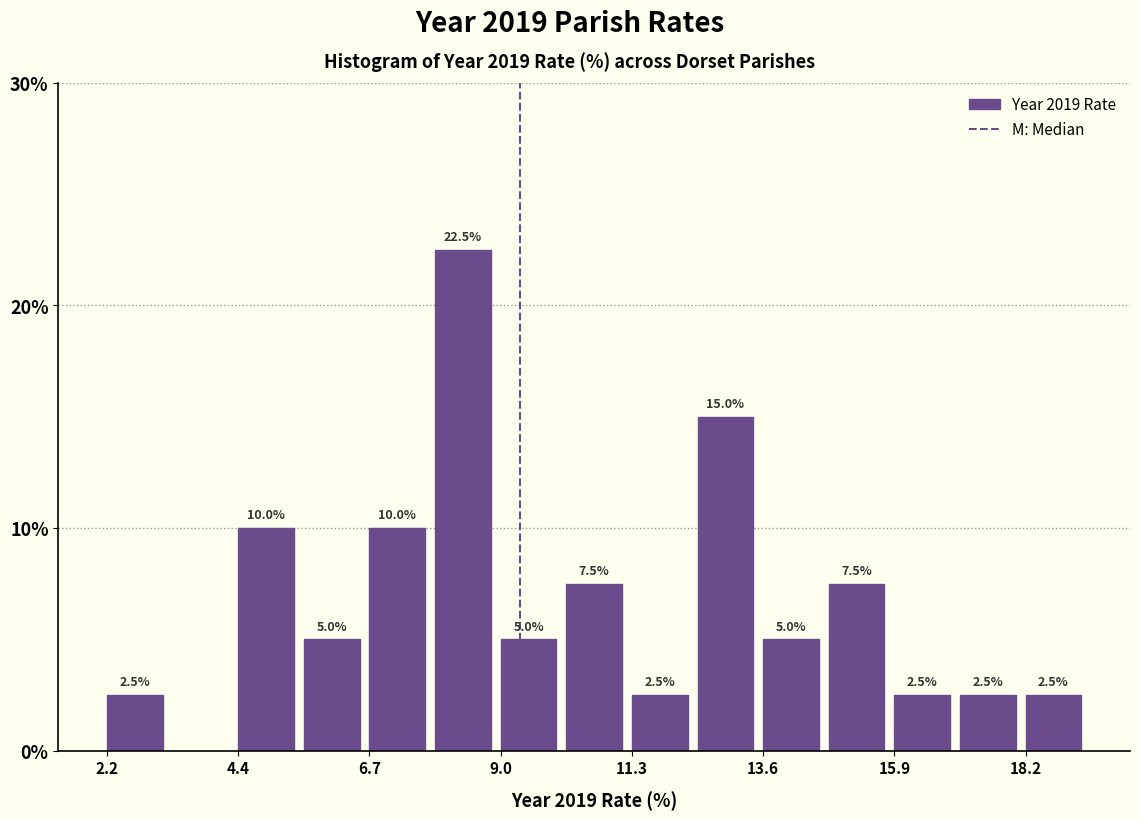

Read against the x-axis, roughly where is the centre of the tallest bar?

8.5